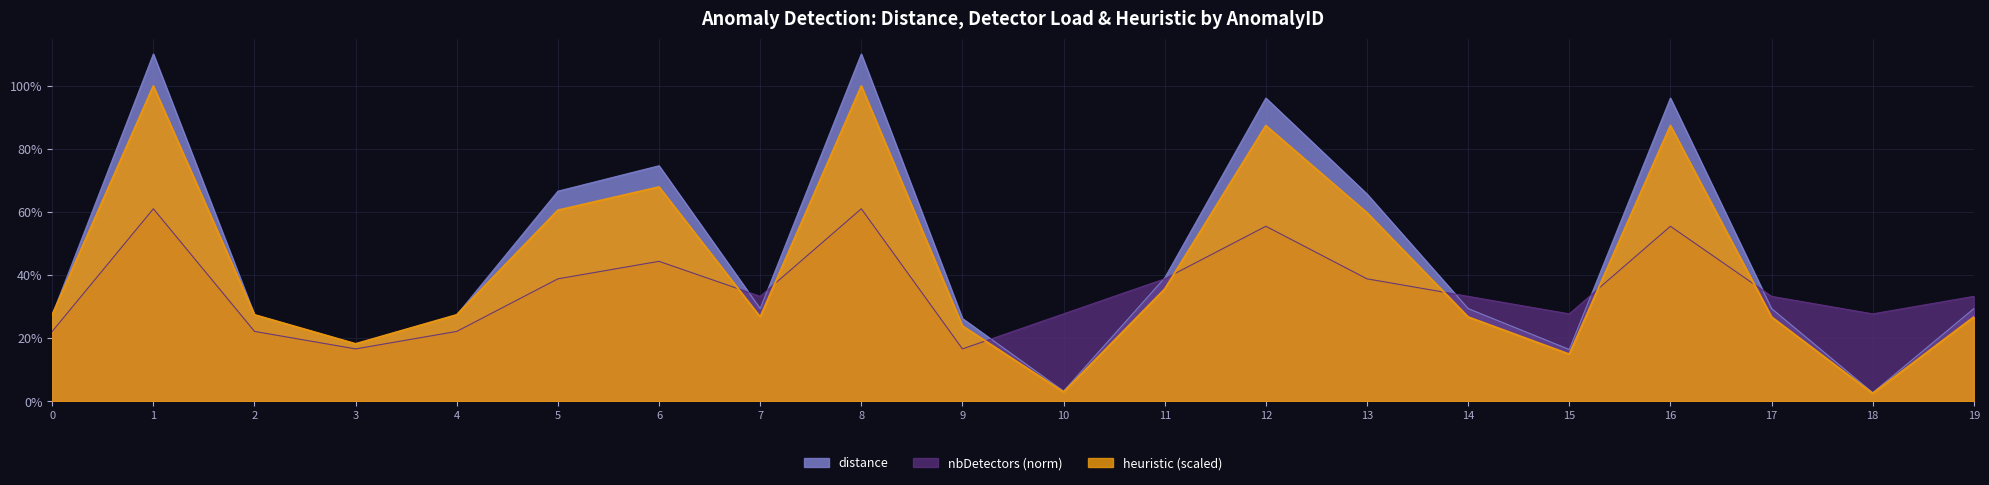

Reading left to right, extract all data points from this chart.

distance: 0=0.3	1=1.1	2=0.3	3=0.2	4=0.3	5=0.7	6=0.7	7=0.3	8=1.1	9=0.3	10=0.0	11=0.4	12=1.0	13=0.7	14=0.3	15=0.2	16=1.0	17=0.3	18=0.0	19=0.3
nbDetectors_norm: 0=0.2	1=0.6	2=0.2	3=0.2	4=0.2	5=0.4	6=0.4	7=0.3	8=0.6	9=0.2	10=0.3	11=0.4	12=0.6	13=0.4	14=0.3	15=0.3	16=0.6	17=0.3	18=0.3	19=0.3
heuristic_scaled: 0=0.3	1=1.0	2=0.3	3=0.2	4=0.3	5=0.6	6=0.7	7=0.3	8=1.0	9=0.2	10=0.0	11=0.4	12=0.9	13=0.6	14=0.3	15=0.1	16=0.9	17=0.3	18=0.0	19=0.3